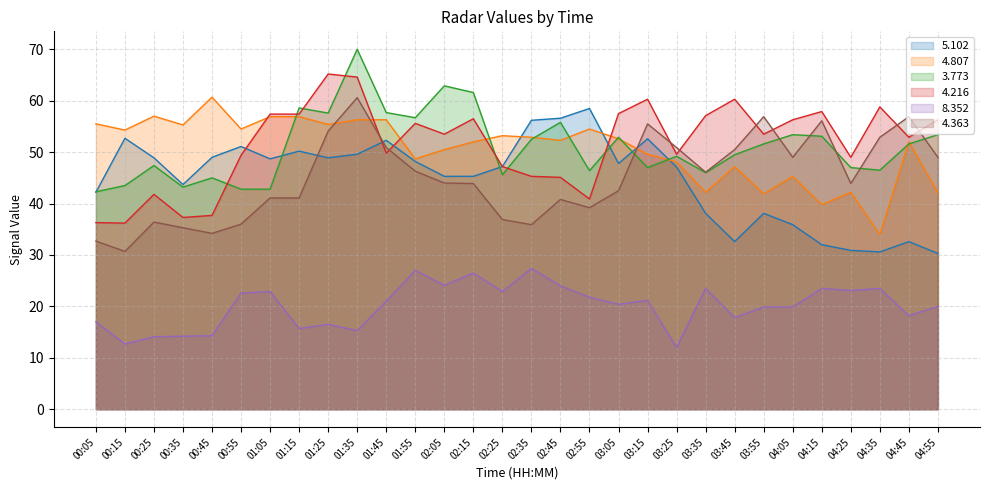

Which label corresponds to the largest value in the chart?

01:35